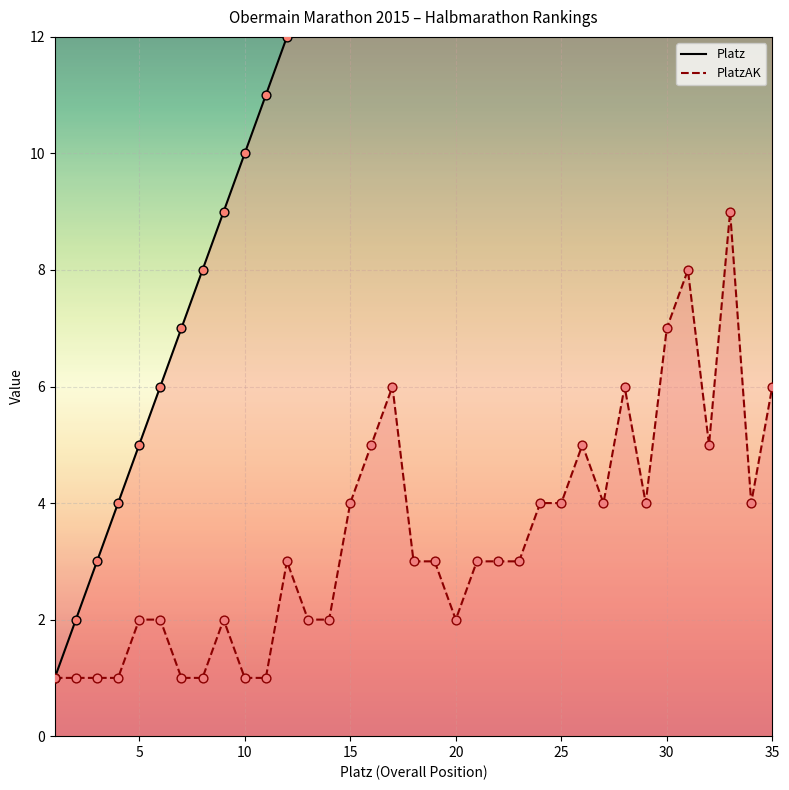

At how many categories does at least one series exceed 6?

29